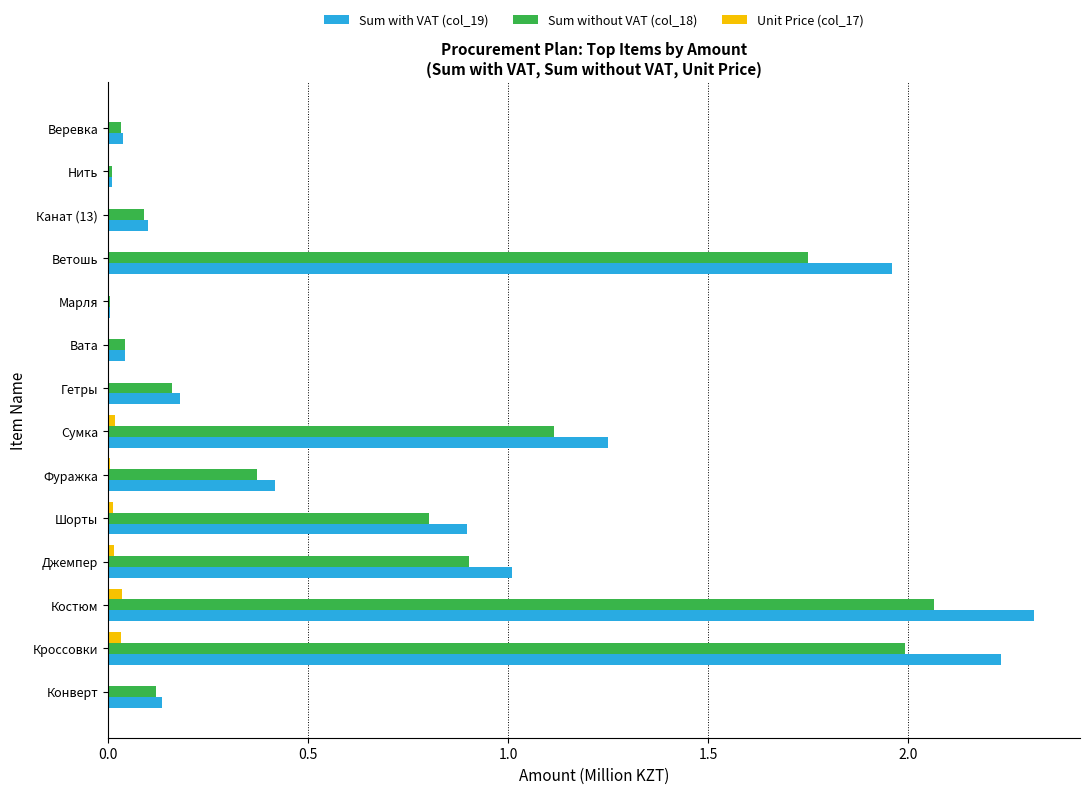

Is it true that Sum with VAT (col_19) equals 1.2 at Костюм?

False